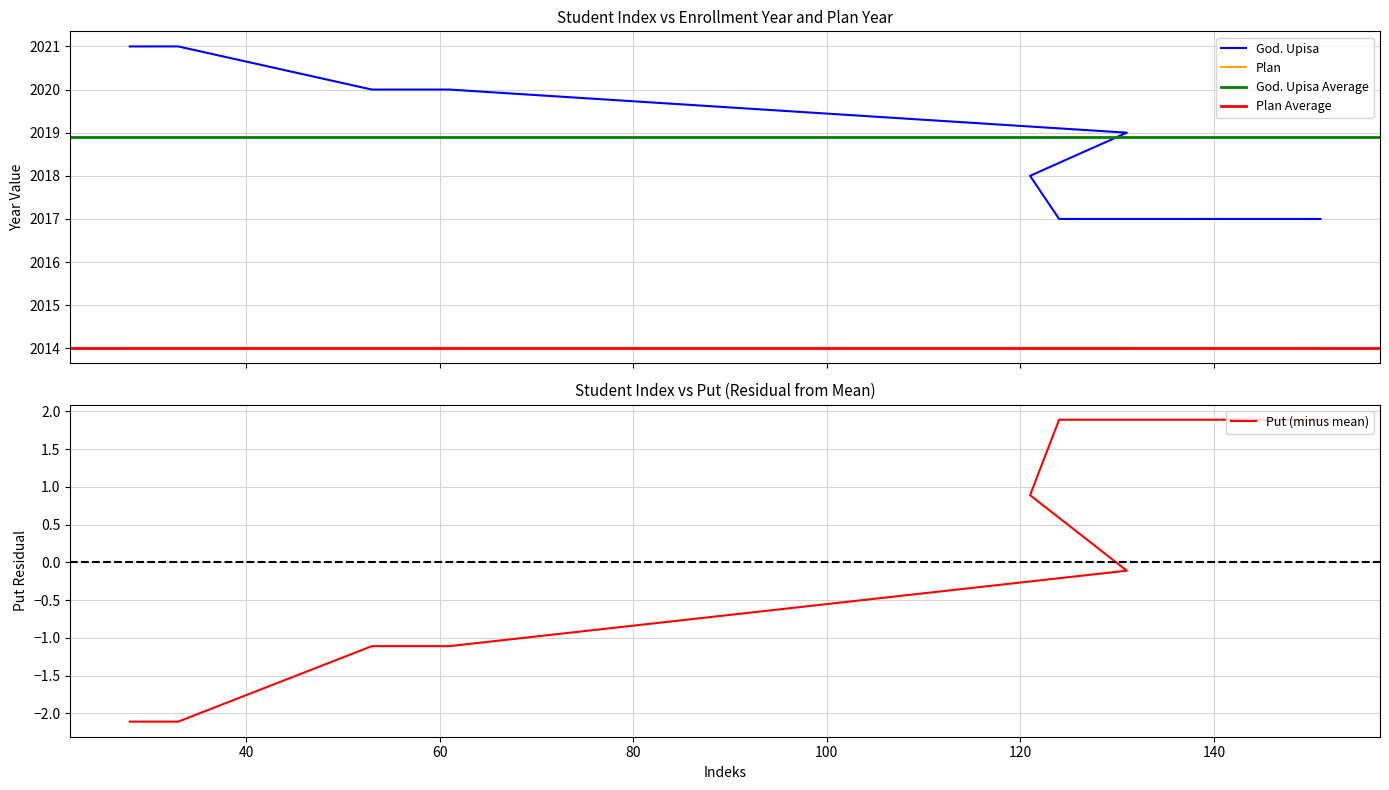

True or false: God. Upisa has more than 1 points higher than both neighbors.

False